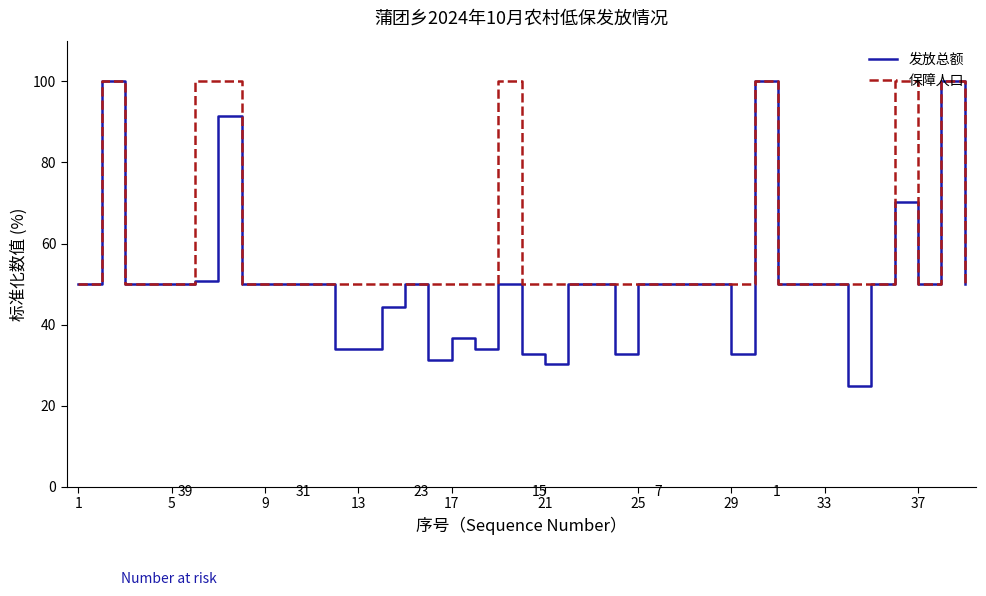

Which series has the largest total across all categories?

保障人口